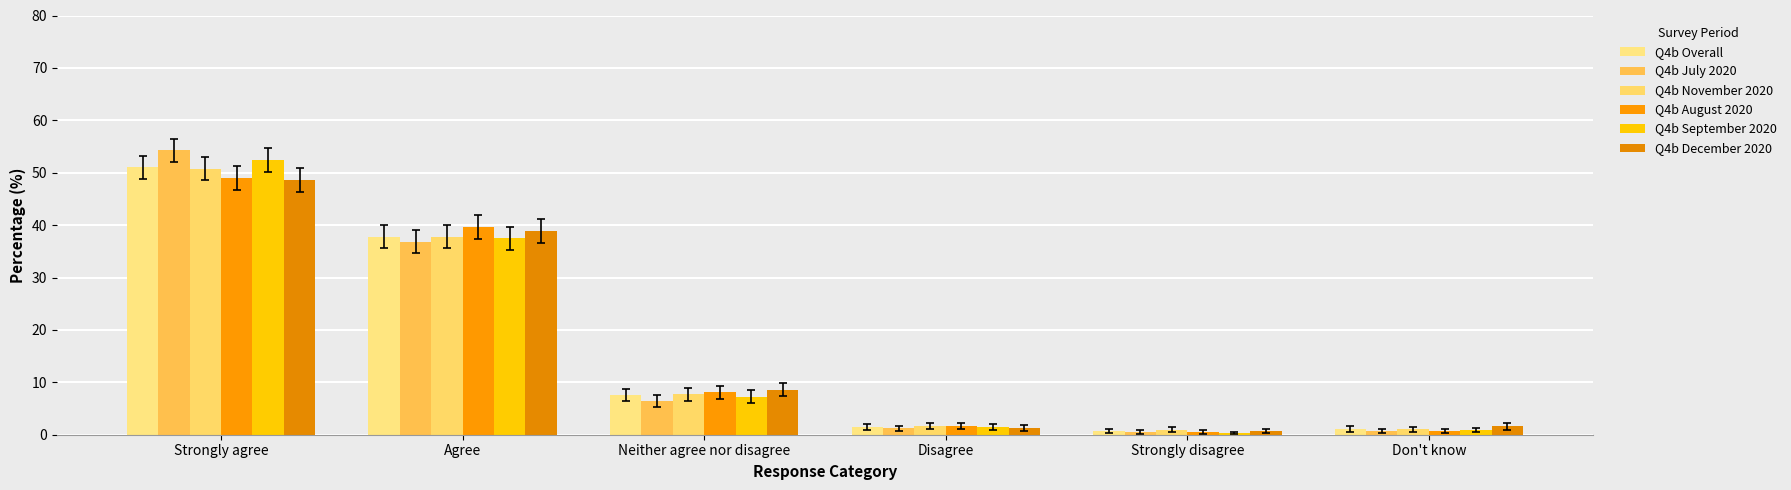

What is the difference between the Q4b December 2020 values at Don't know and Agree?

37.3